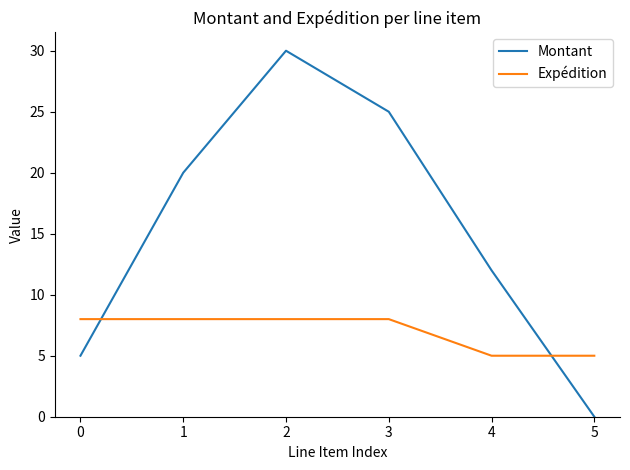

Which series changed the most between 2 and 4?

Montant